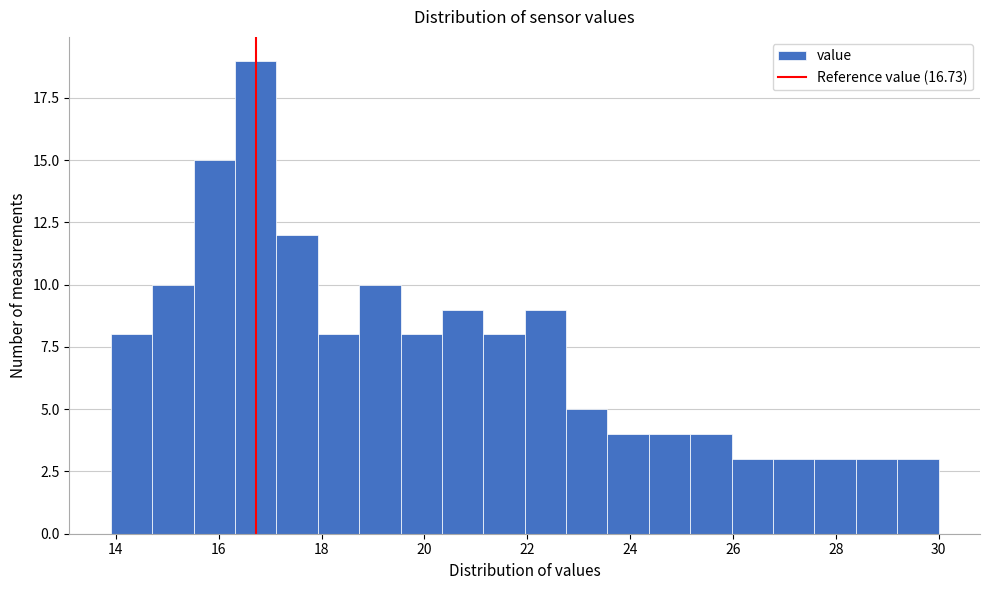

Over which range of the x-axis is the bar tallest?

16.4 to 17.2